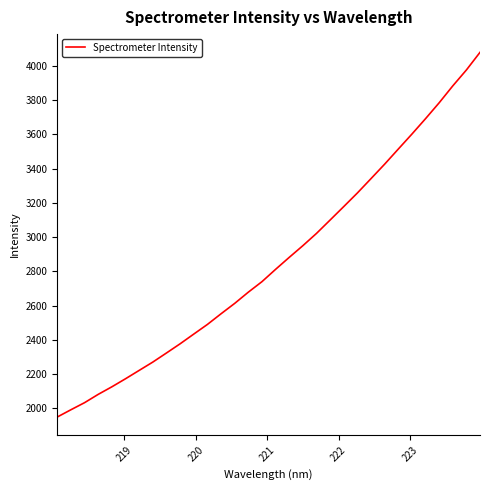

What is the minimum value shown in the chart?

1949.6